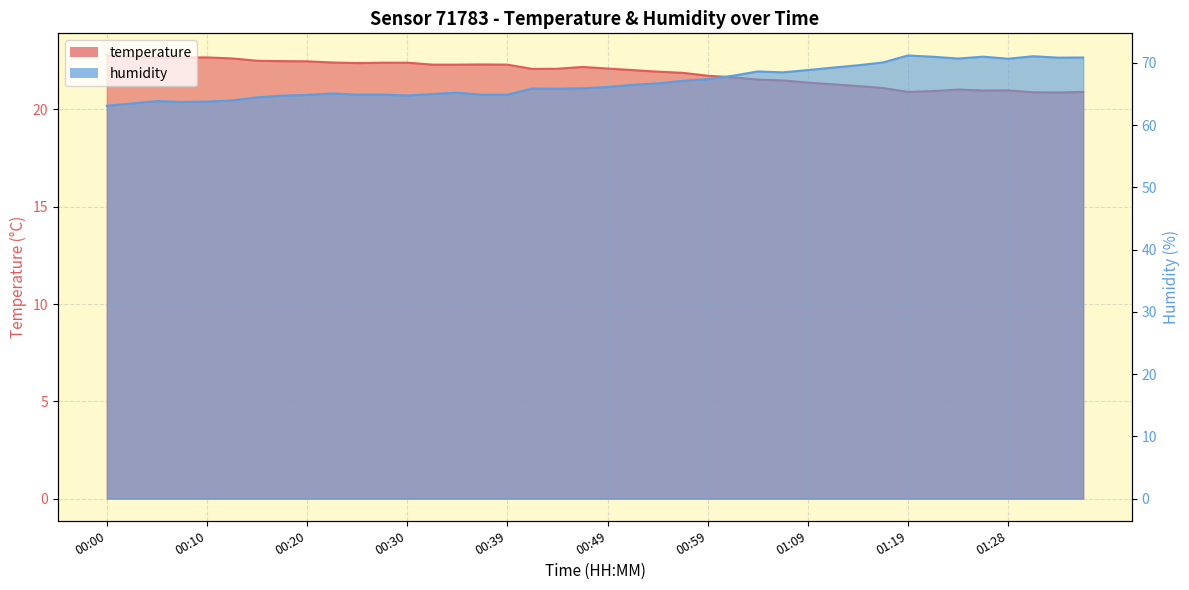

What is the maximum value for temperature?

22.8